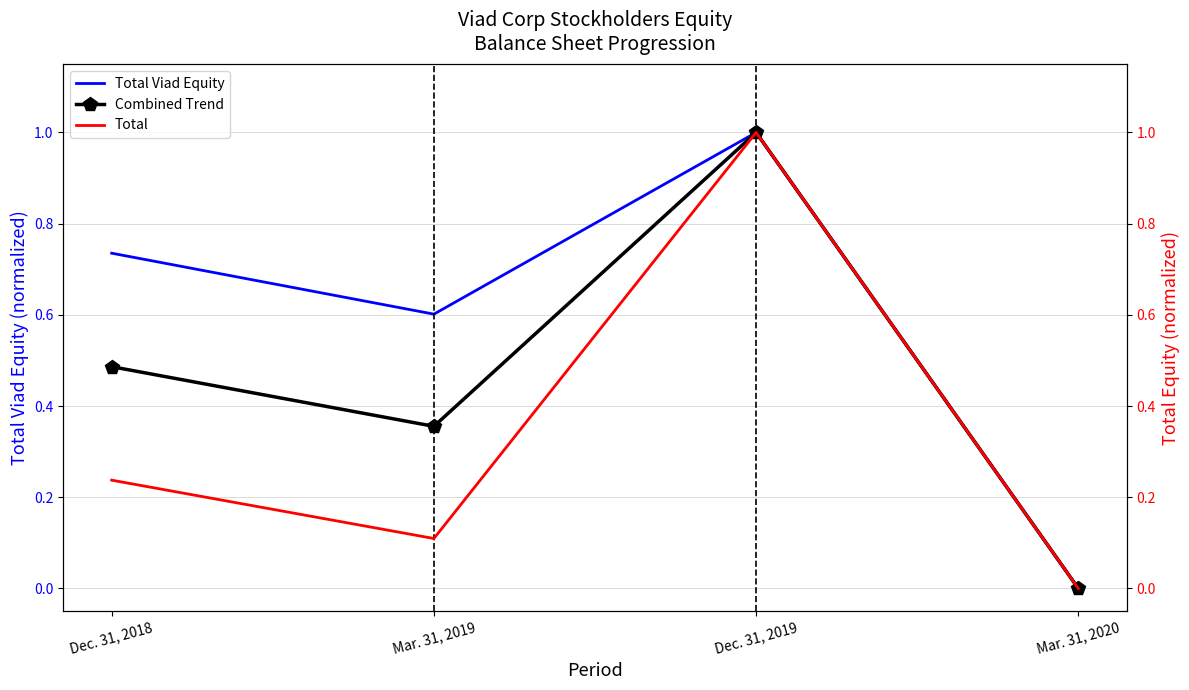

What is the average value of the Combined Trend series?

0.5